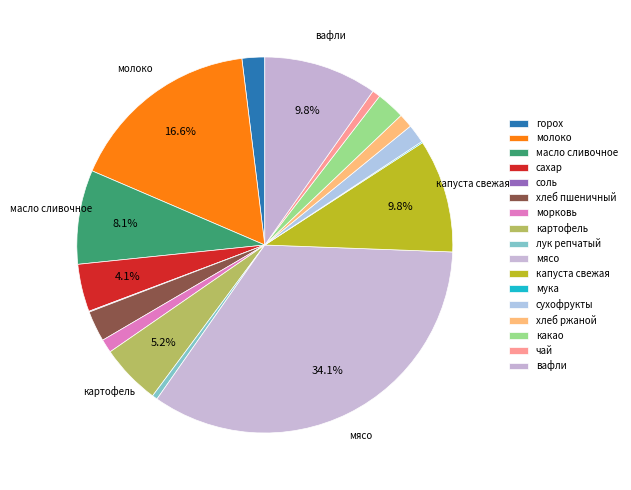

To the nearest percent, what is the average slice percentage?

6%